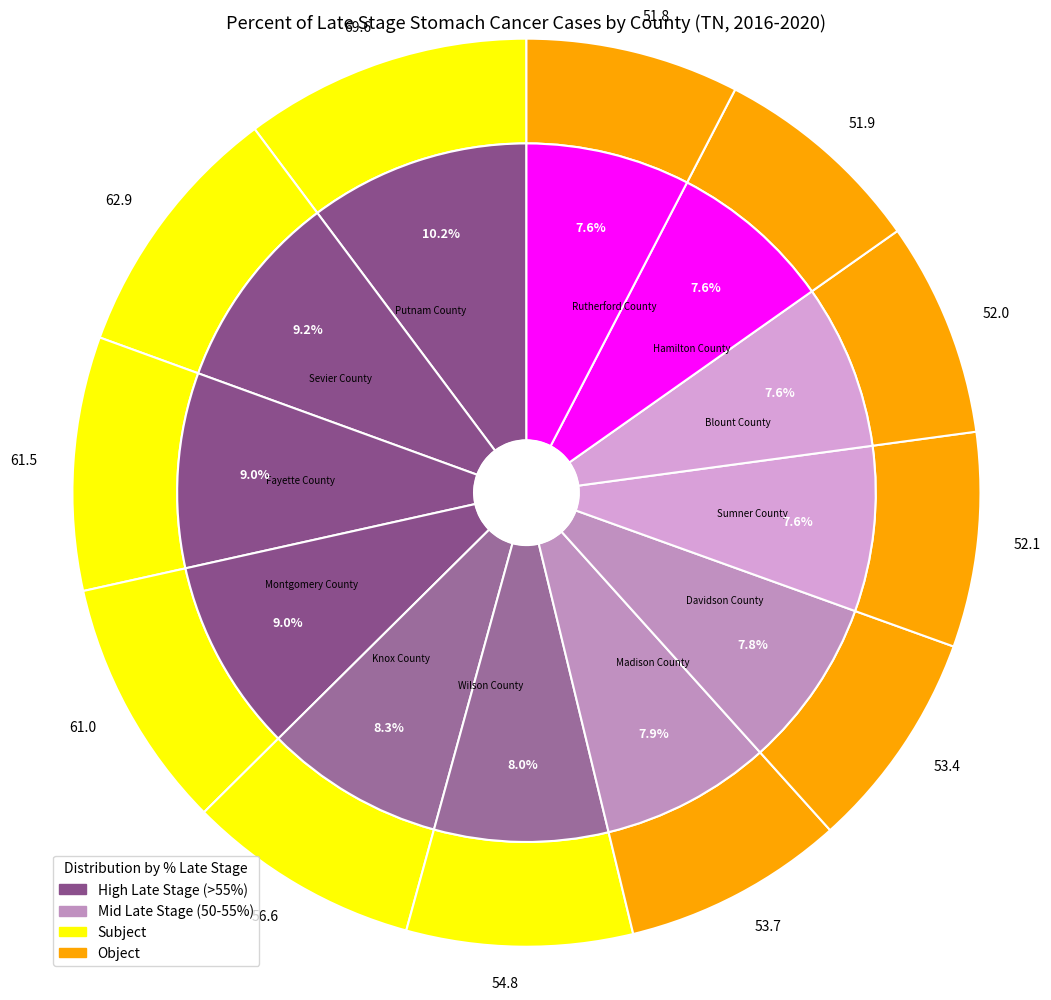

What is the ratio of the value at Montgomery County to the value at Sumner County?

1.2